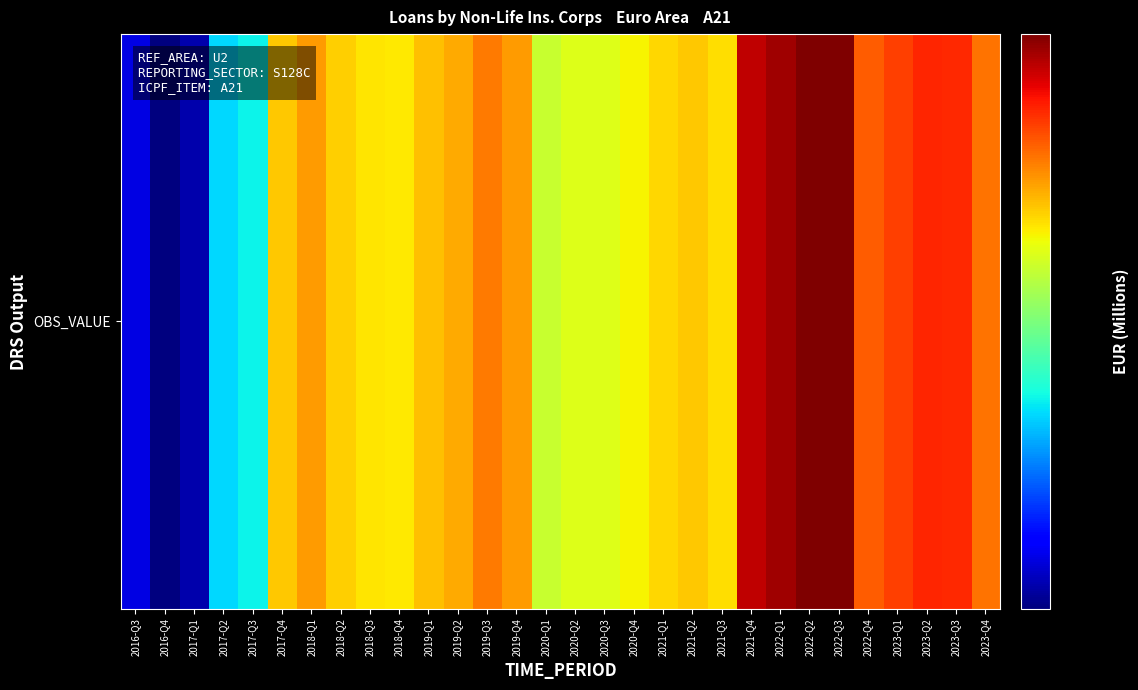

What is the average value?

4358.0